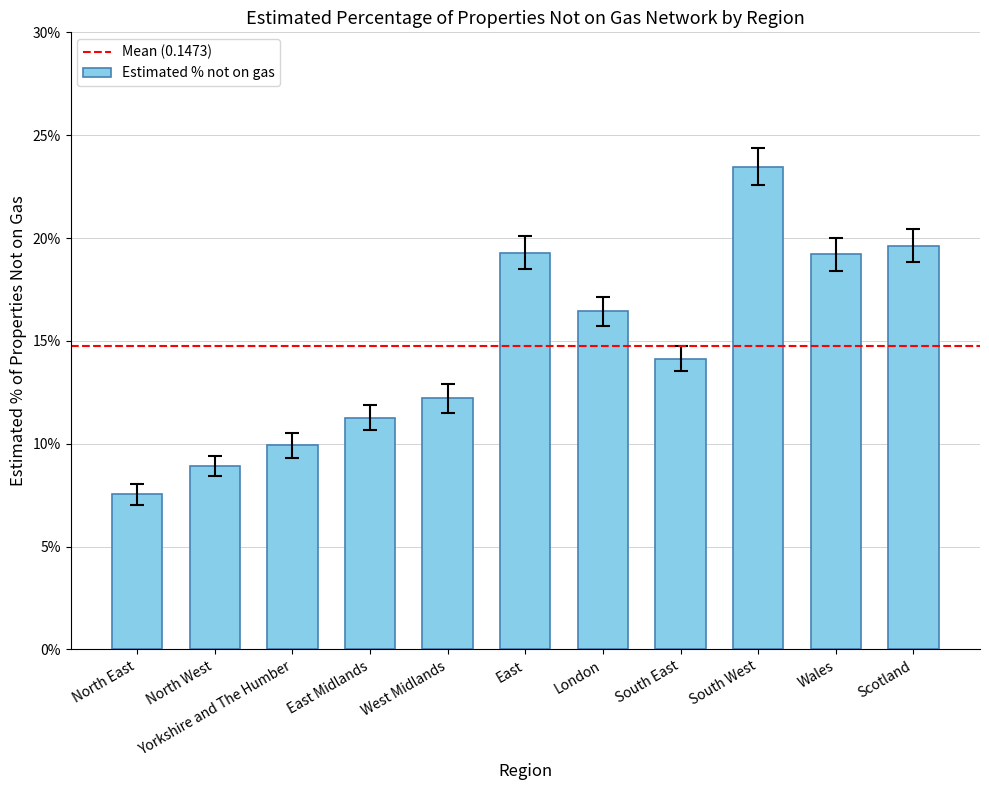

The chart shows a value of 0.1 at North West. True or false?

False